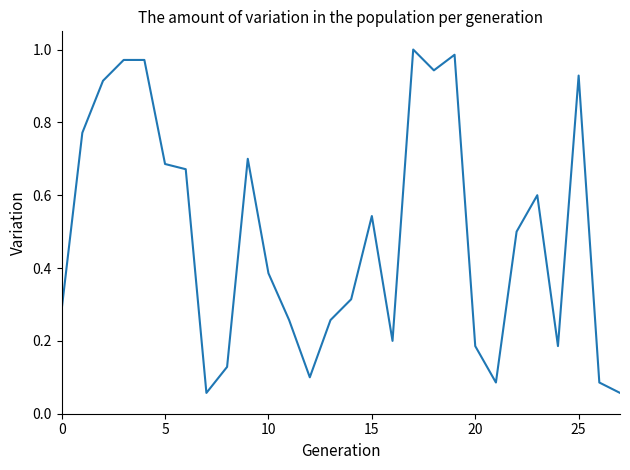

Does the chart have visible grid lines?

No